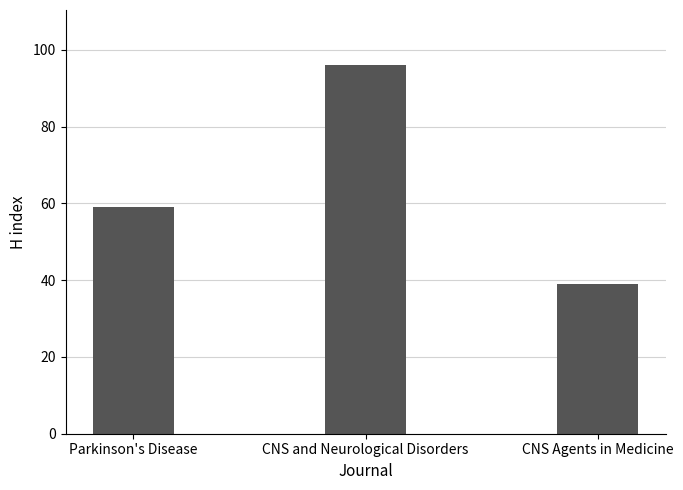

What is the difference between the values at CNS Agents in Medicine and CNS and Neurological Disorders?

57